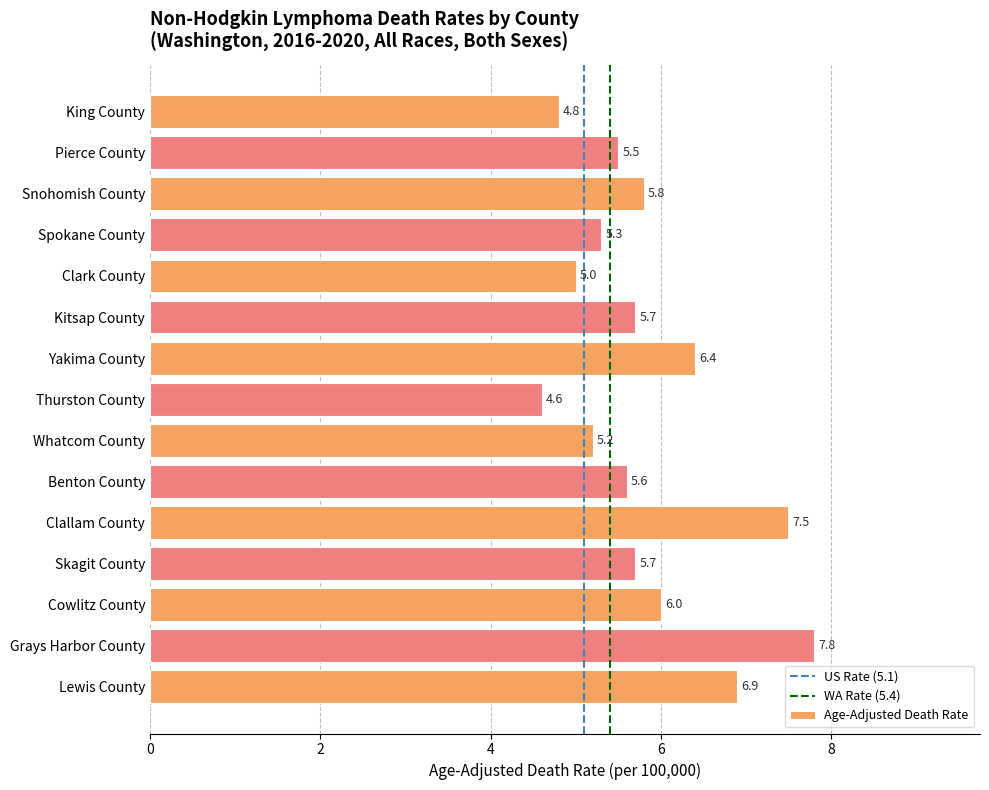

What is the sum of the values at Thurston County and Yakima County?

11.0